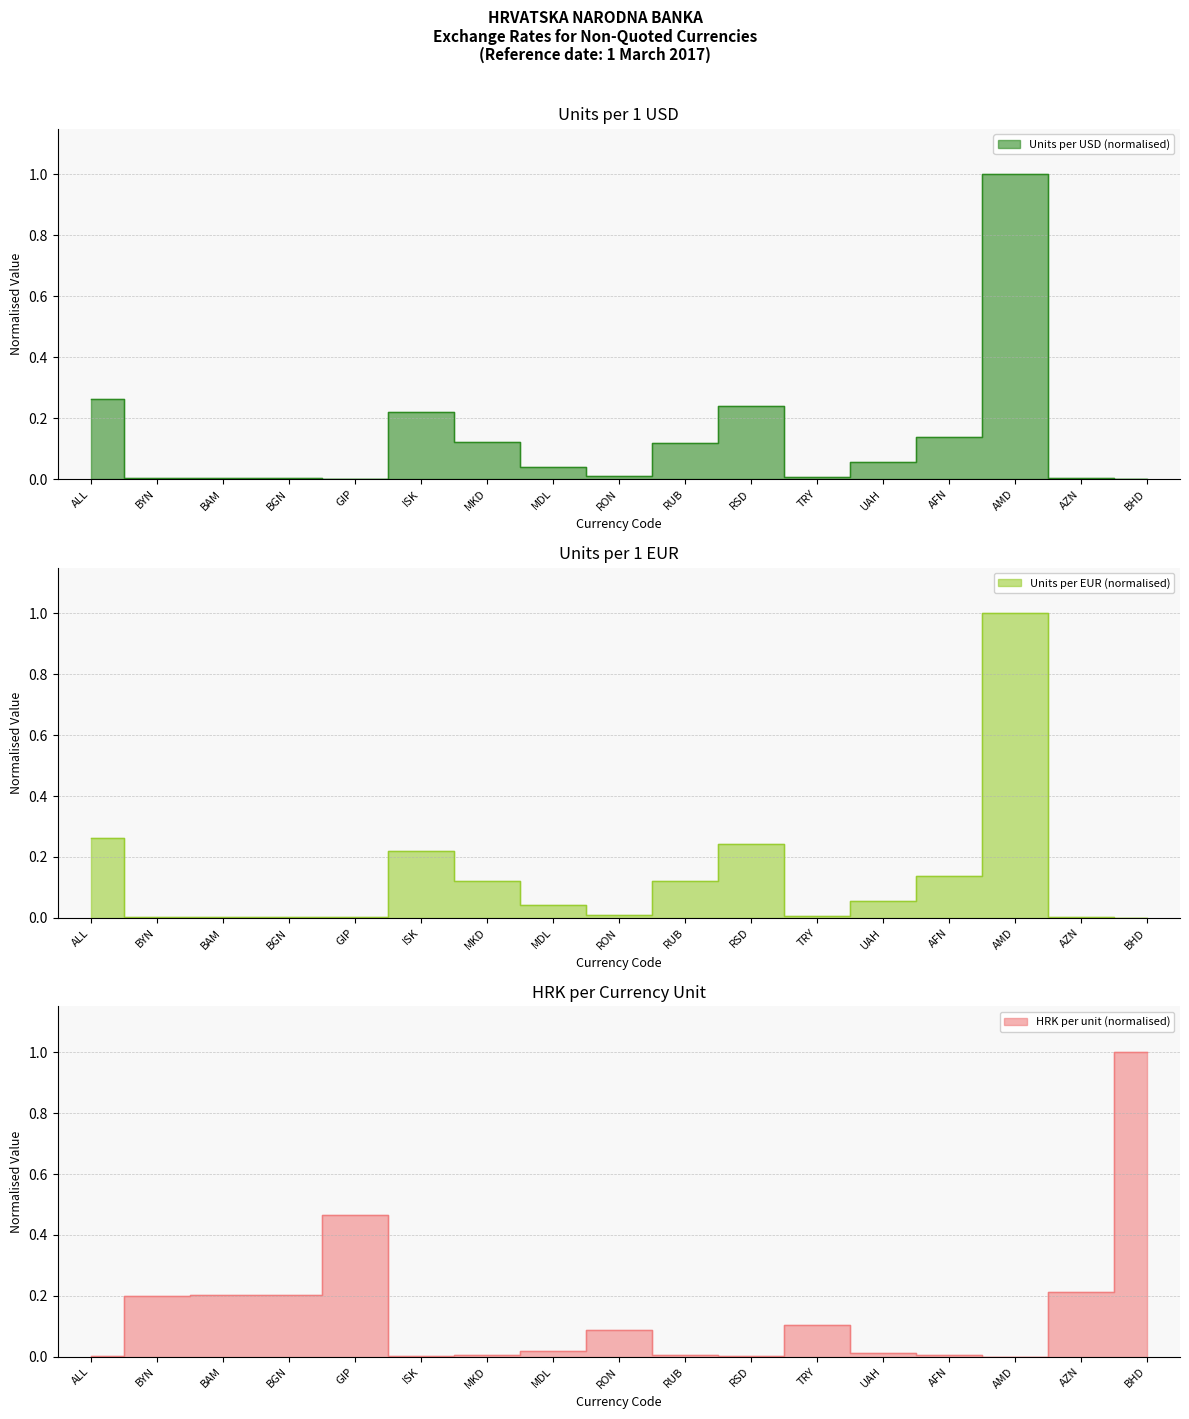

What is the difference between the second highest and second lowest values in the Units per USD series?

0.3